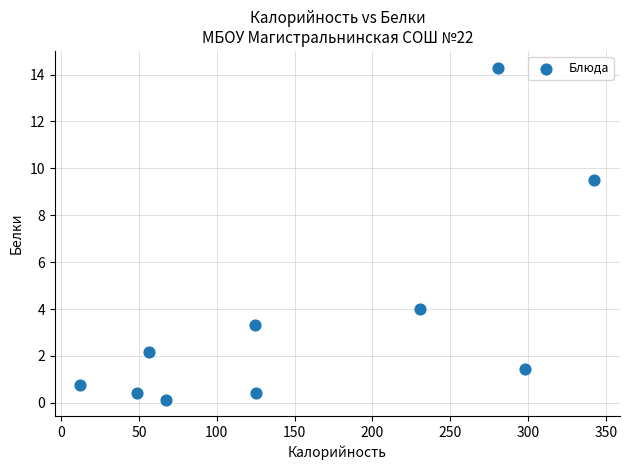

What Y value in the scatter plot is closest to 7?

9.5